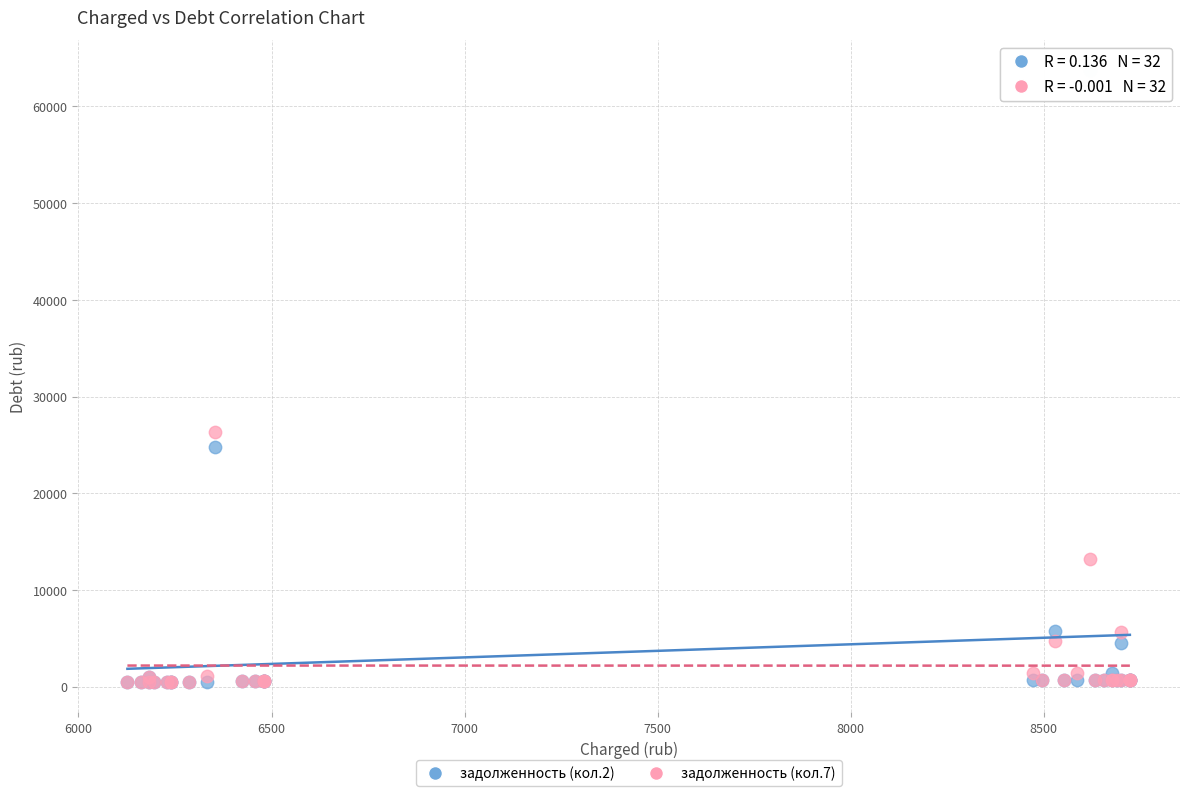

What are all the series names shown in the legend?

задолженность (кол.2), задолженность (кол.7)